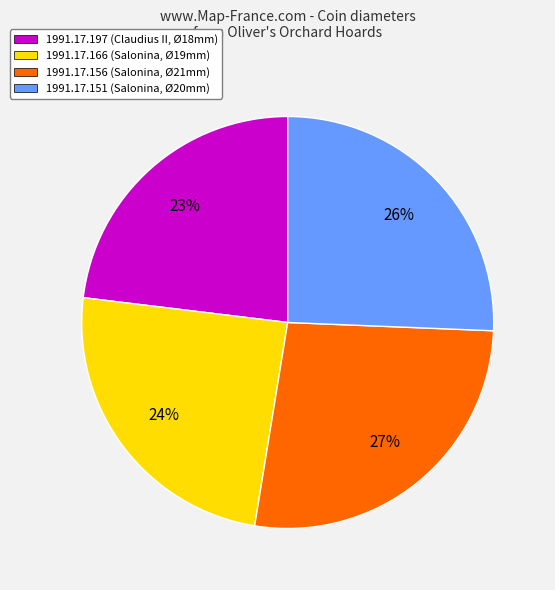

Is there any slice that represents more than half of the pie?

No